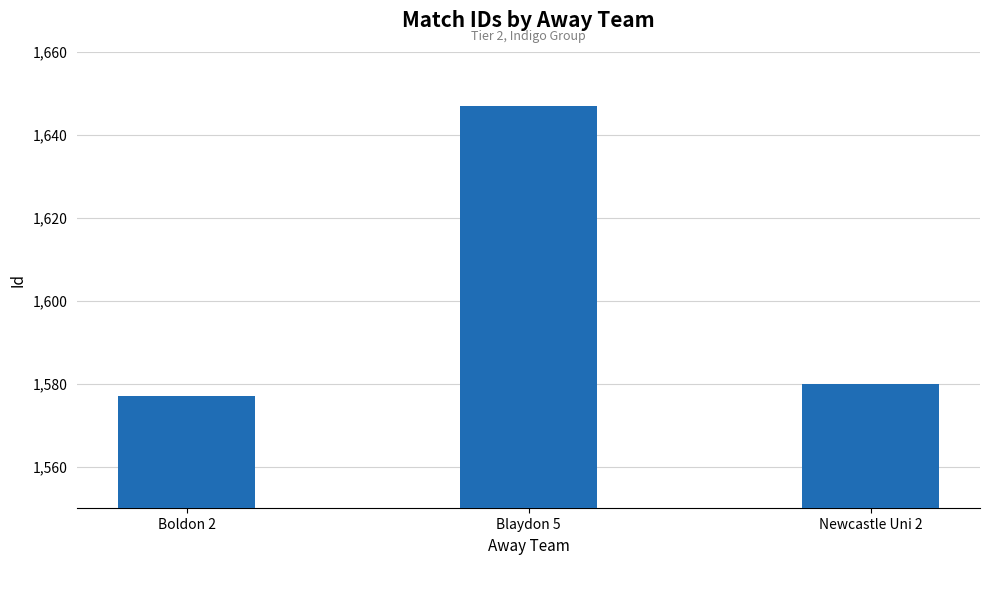

Approximately how many times larger is the value at Newcastle Uni 2 compared to Boldon 2?

1.0